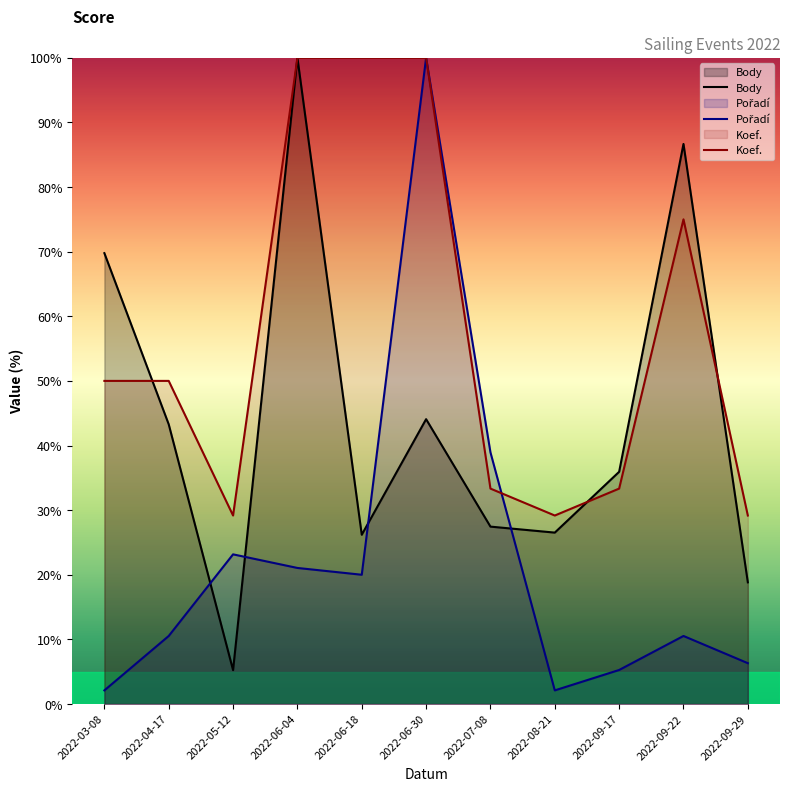

What position from the left is 2022-07-08?

7